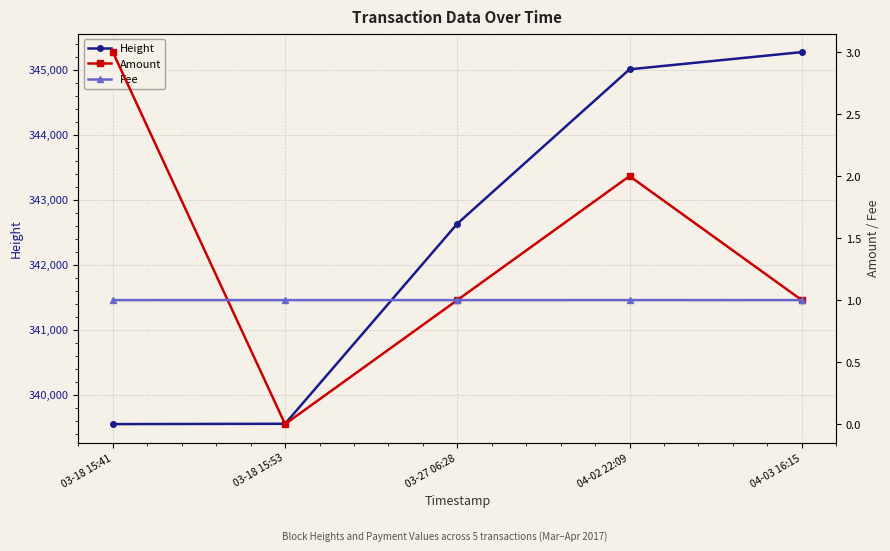

Is the value of Amount at 03-27 06:28 greater than the value of Fee at 04-02 22:09?

No